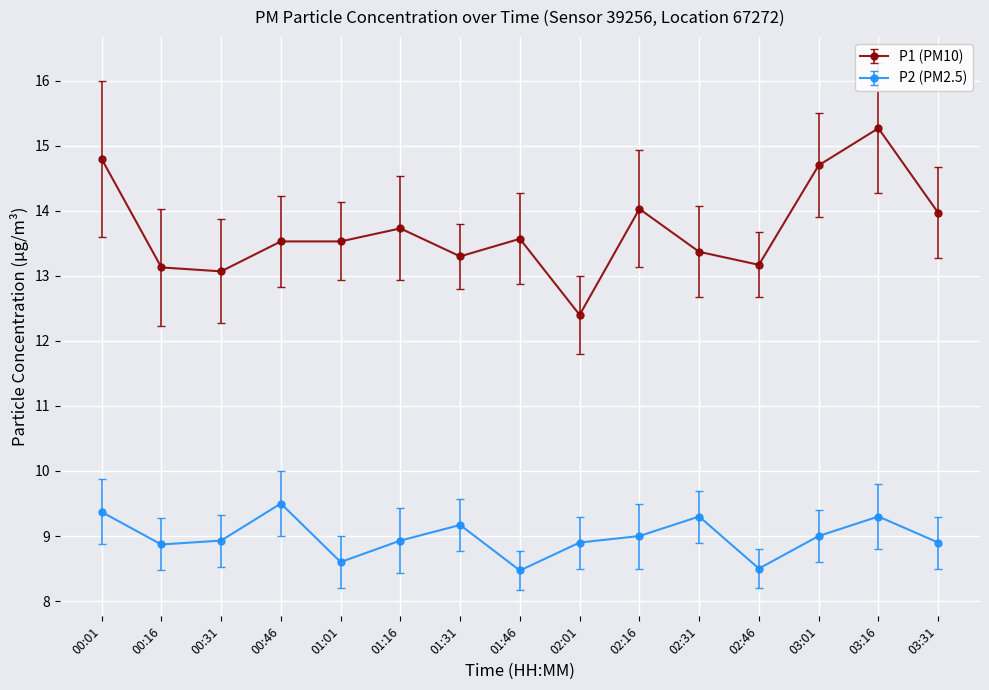

What value does the P1 (PM10) series have at 03:31?

14.0